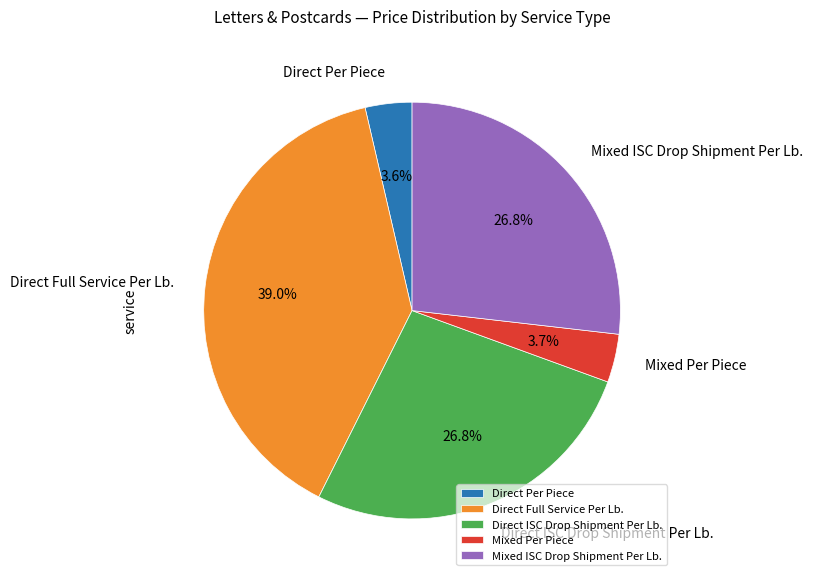

Is there any slice that represents more than half of the pie?

No